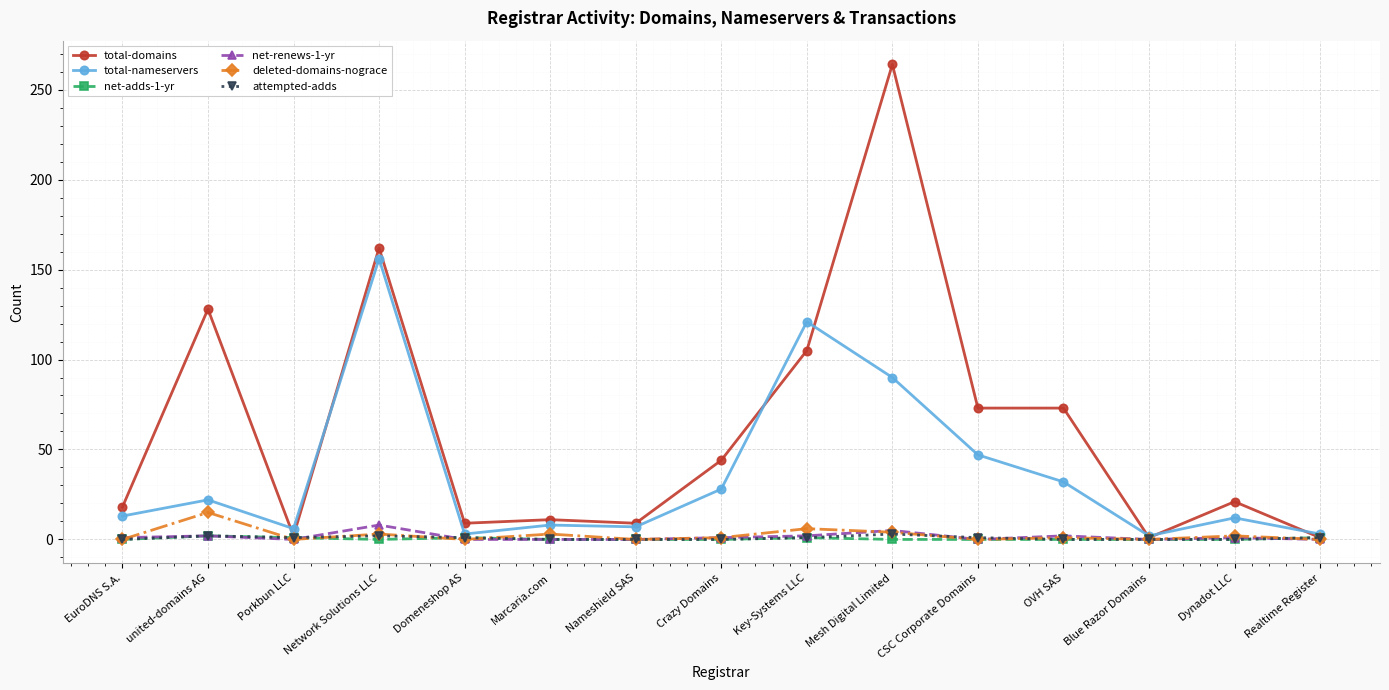

Is this an area chart (filled region under the line)?

No